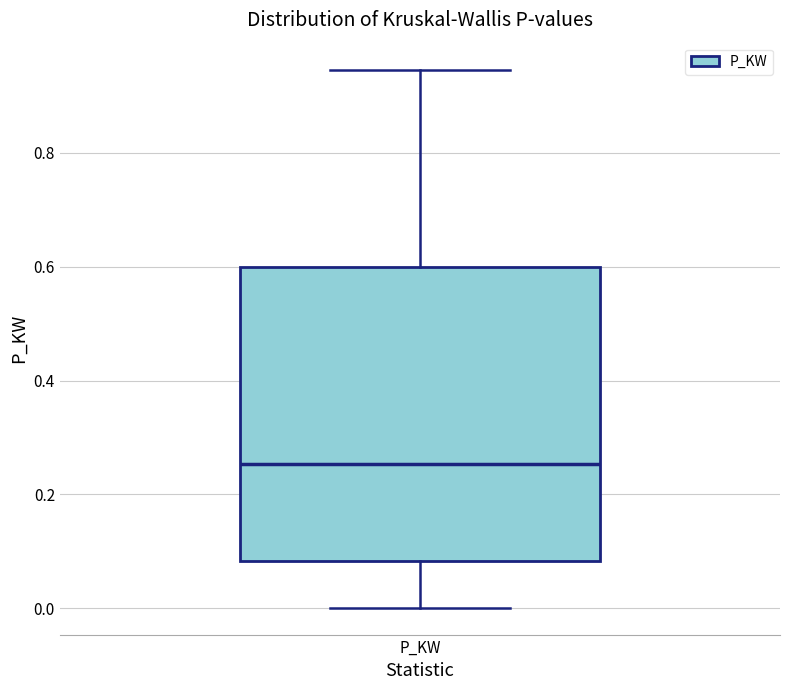

Where does the lower whisker of the box for P_KW end on the y-axis? The values are not printed on the chart, so give them approximately, as read against the axis.

0.00